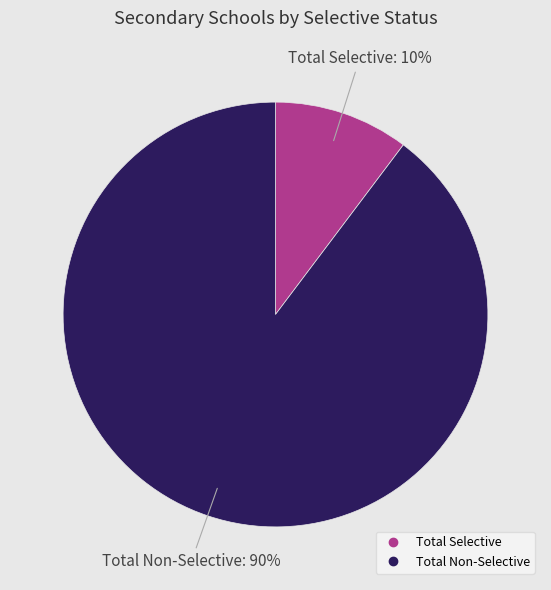

How many segments does this pie chart have?

2